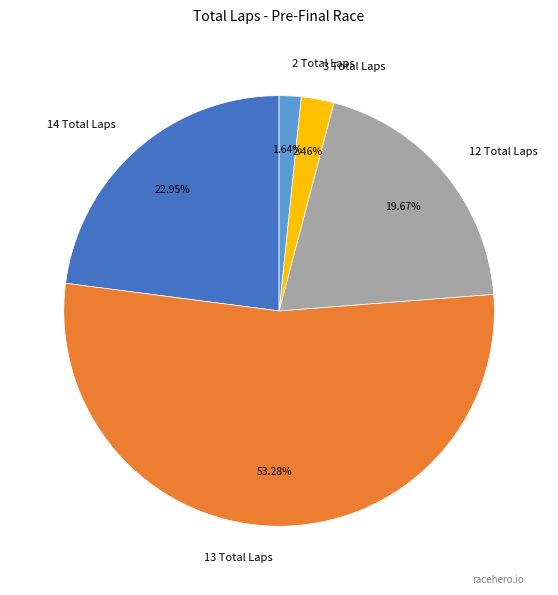

Is there any slice that represents more than half of the pie?

Yes